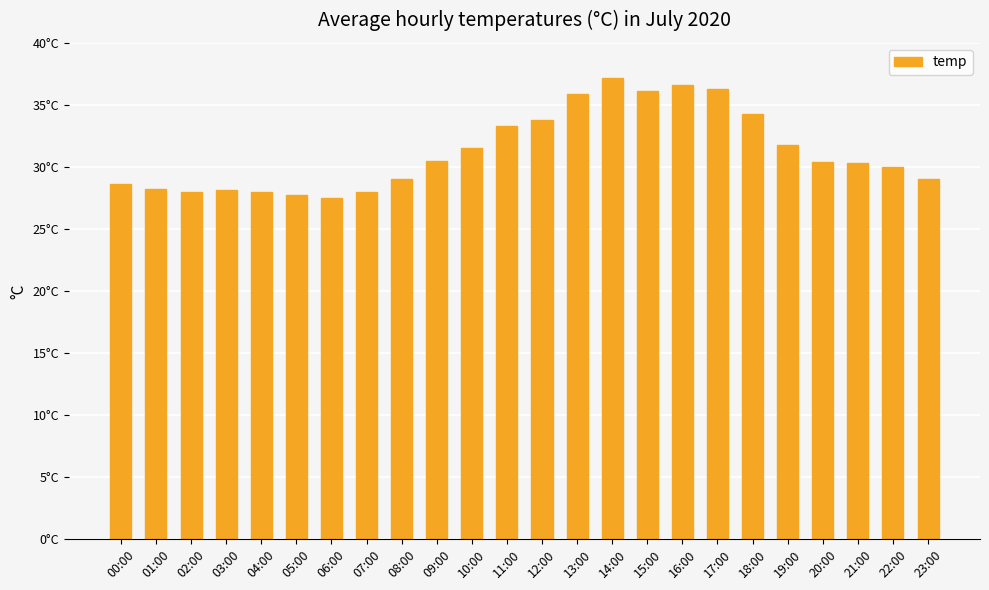

What is the smallest value displayed?

27.5